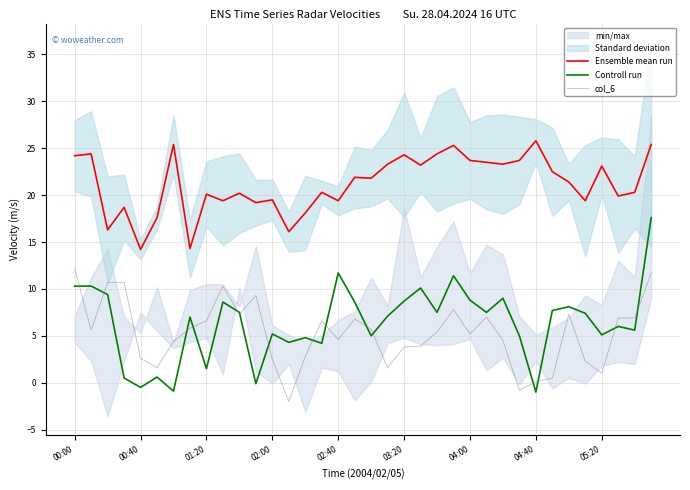

What is the minimum value for Controll run?

-1.0